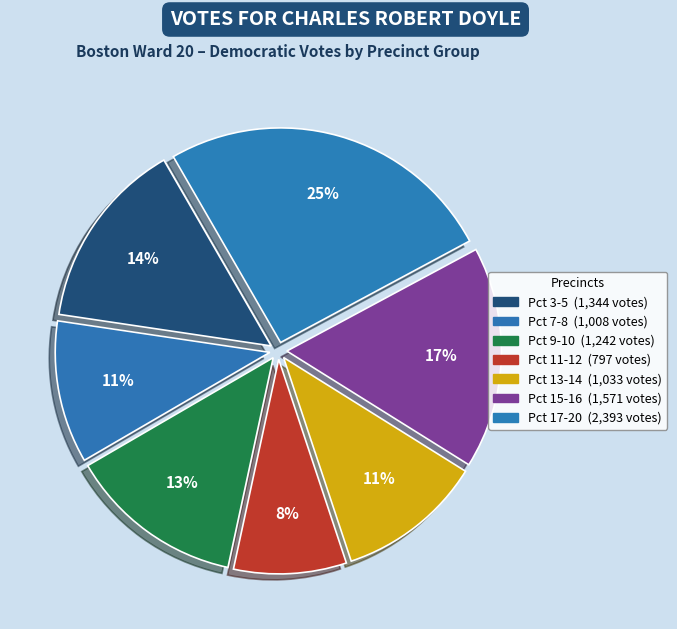

How many slices are in this pie chart?

7